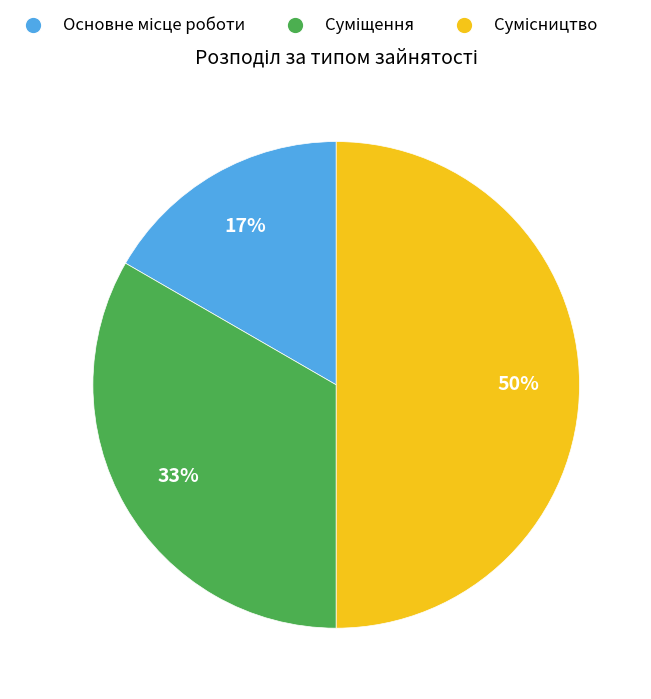

To the nearest percent, what is the average slice percentage?

33%